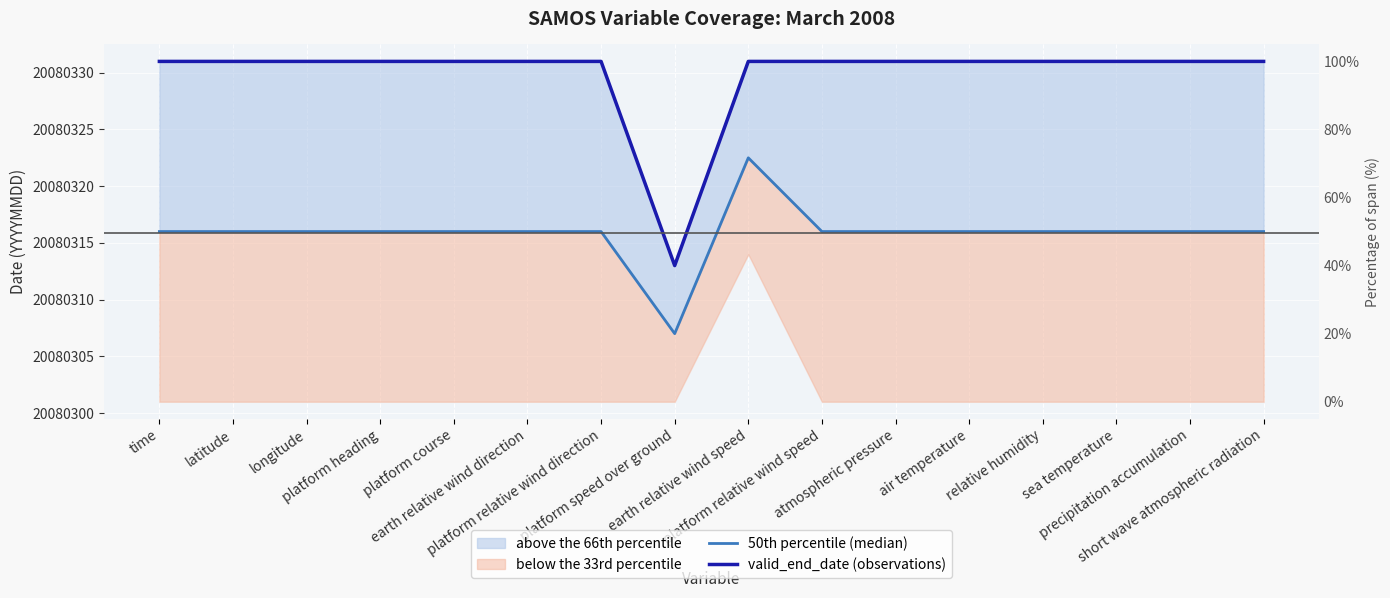

Reading left to right, extract all data points from this chart.

50th percentile (median): 20080316.0	20080316.0	20080316.0	20080316.0	20080316.0	20080316.0	20080316.0	20080307.0	20080322.5	20080316.0	20080316.0	20080316.0	20080316.0	20080316.0	20080316.0	20080316.0
valid_end_date (observations): 20080331.0	20080331.0	20080331.0	20080331.0	20080331.0	20080331.0	20080331.0	20080313.0	20080331.0	20080331.0	20080331.0	20080331.0	20080331.0	20080331.0	20080331.0	20080331.0